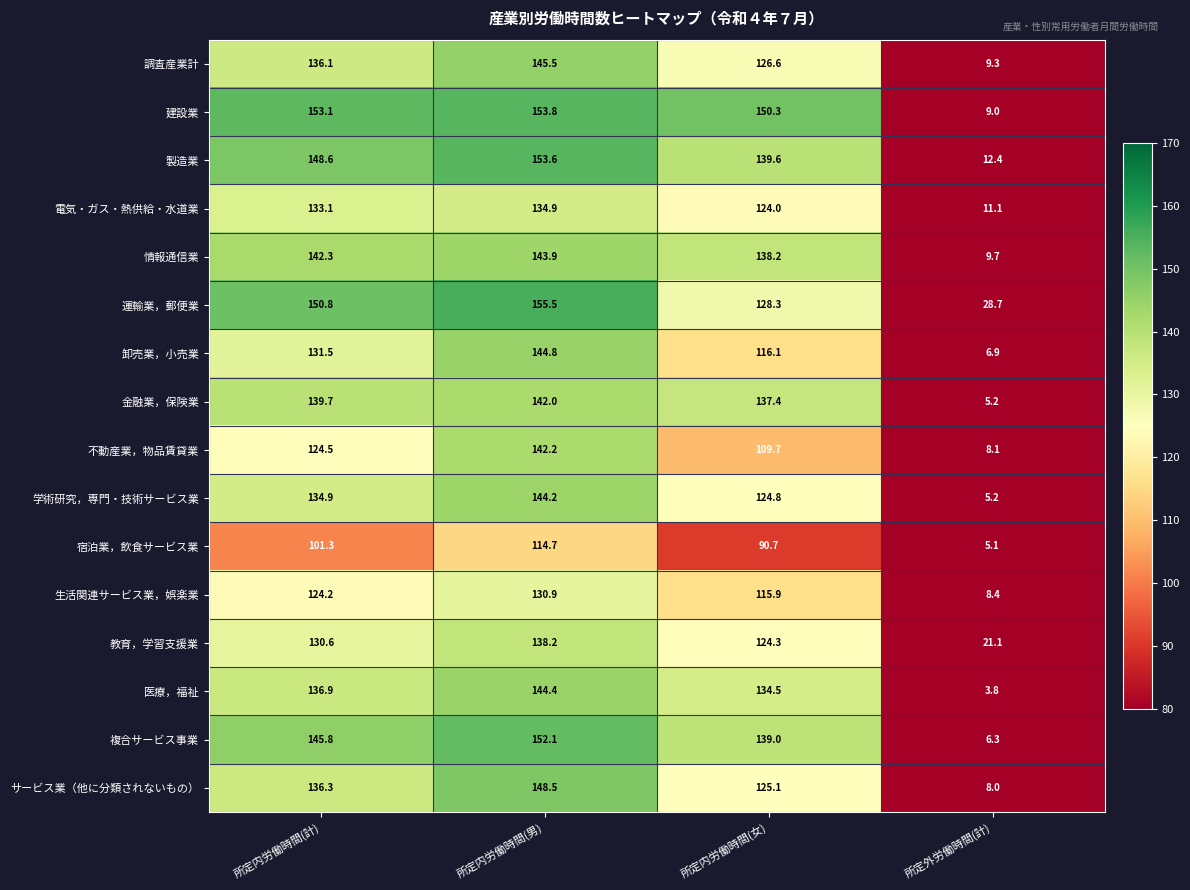

How many categories are shown in the chart?

4